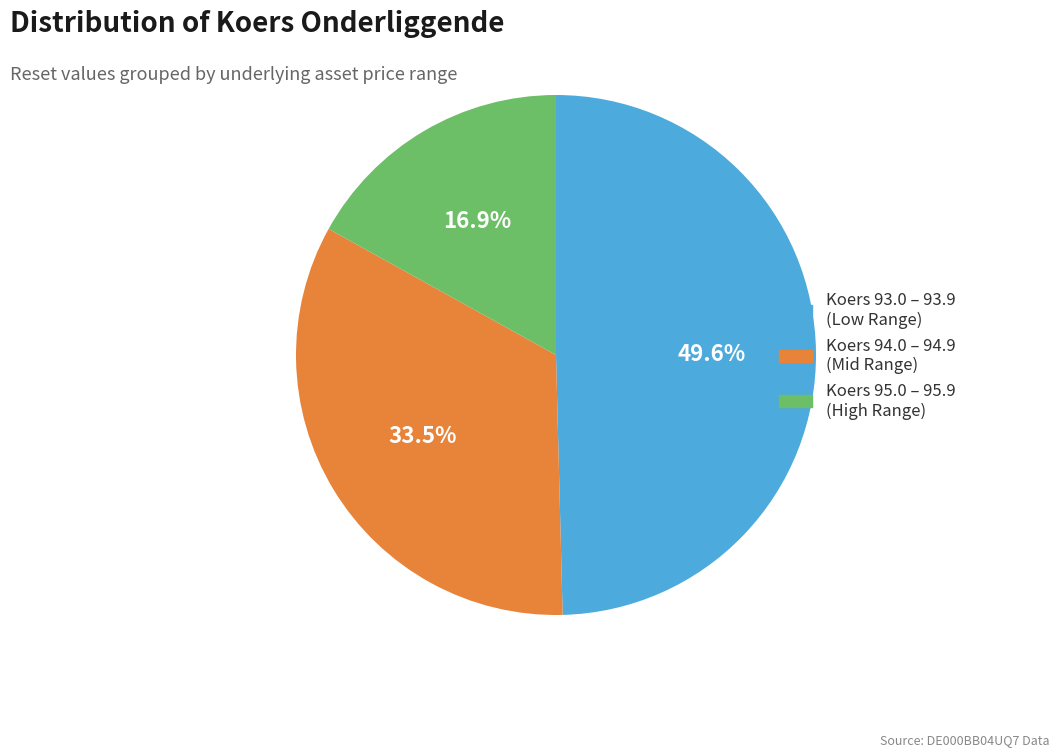

Is there any slice that represents more than half of the pie?

No